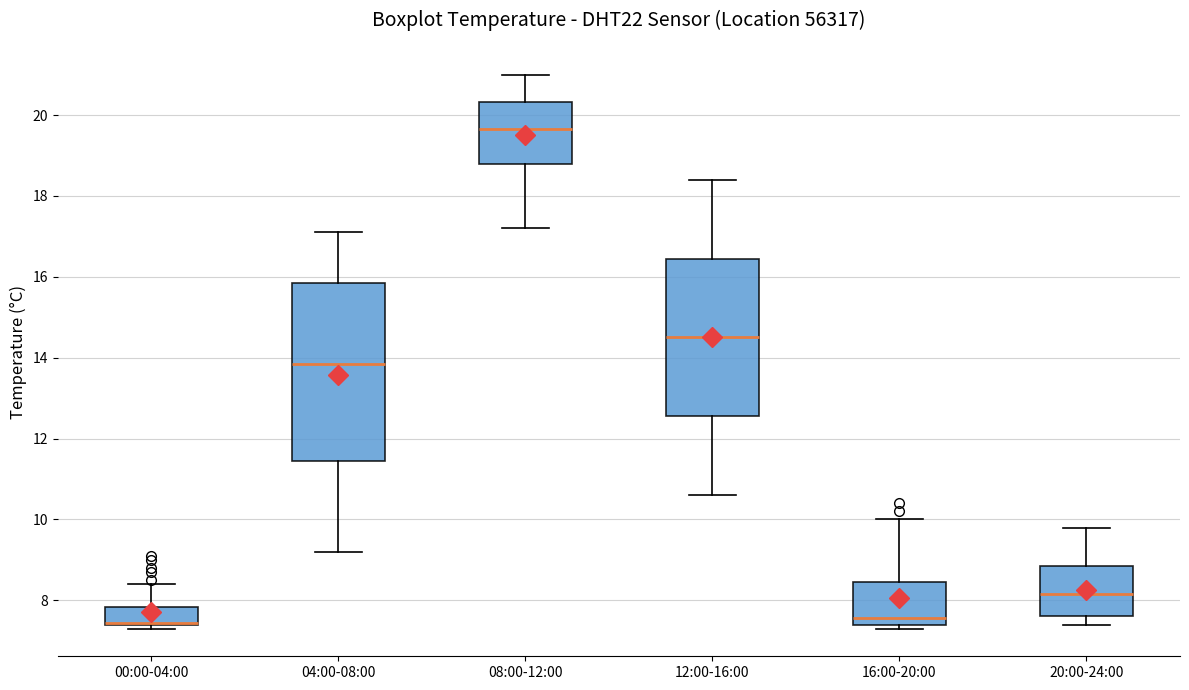

Where does the median line of the box for 16:00-20:00 sit on the y-axis? The values are not printed on the chart, so give them approximately, as read against the axis.

7.6